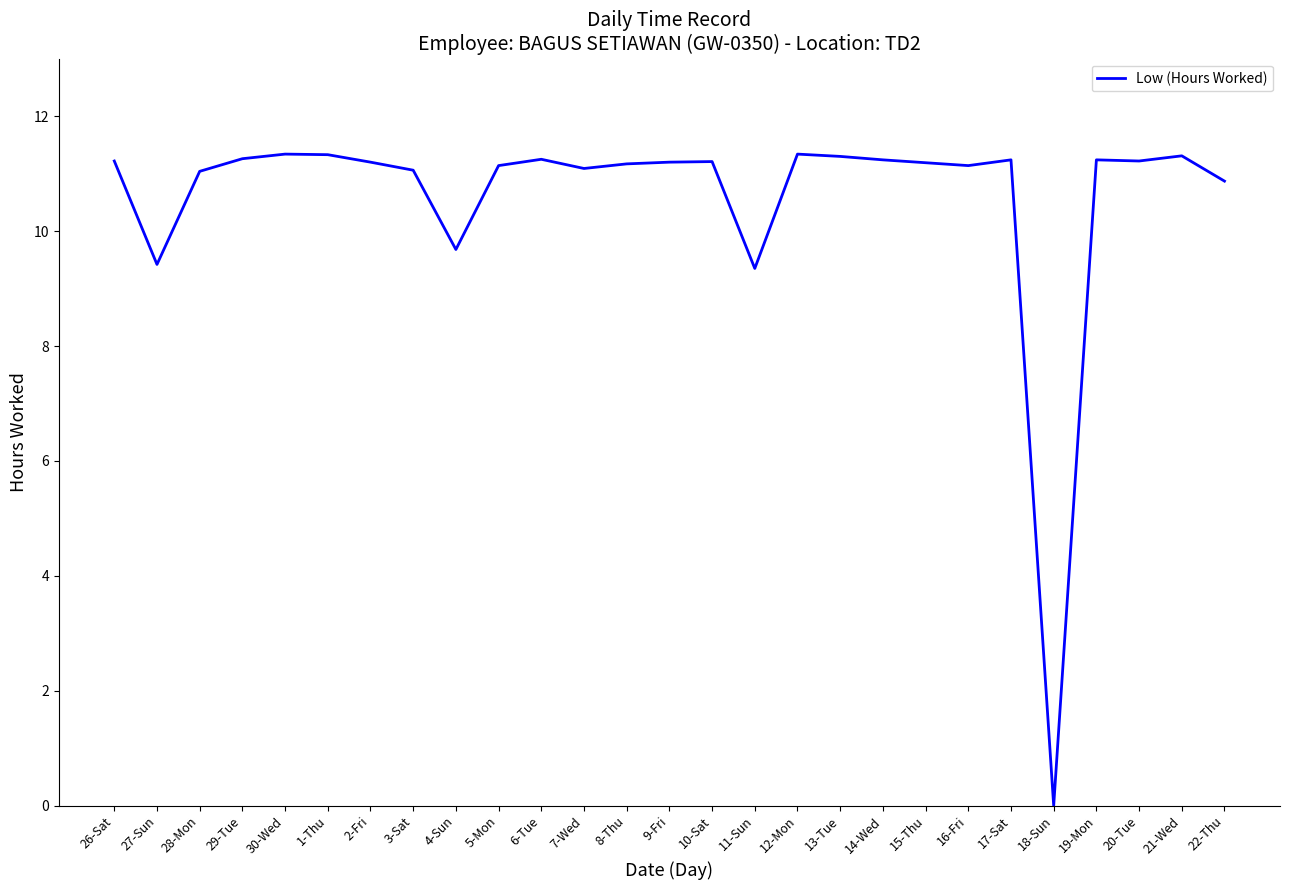

Is it true that the value at 2-Fri is 4.0?

False